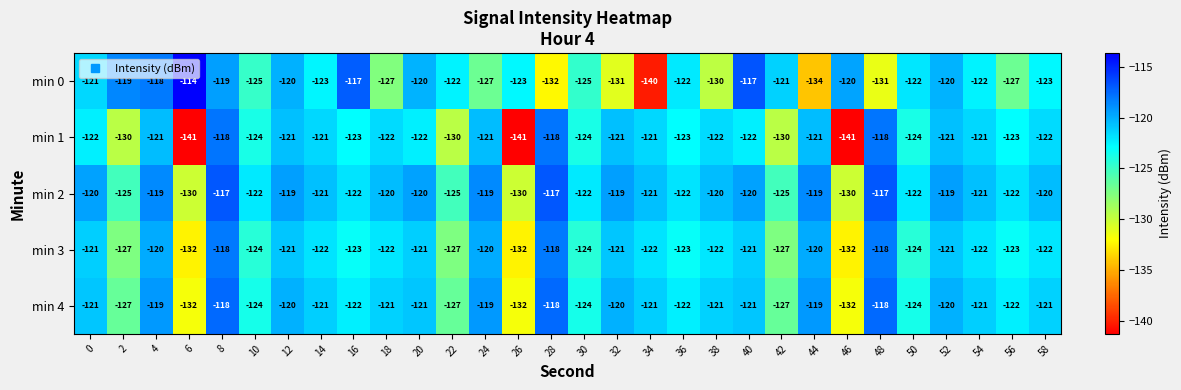

Rank the series by their average value, from highest to lowest.

min 2, min 4, min 3, min 0, min 1